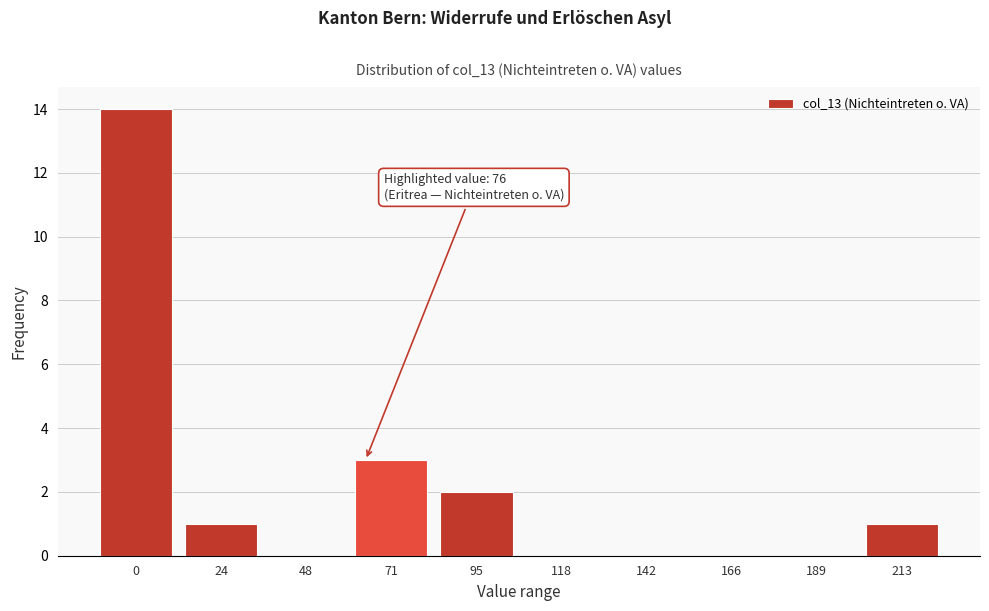

Reading left to right, list all the values displayed in this chart.

0=14	24=1	48=0	71=3	95=2	118=0	142=0	166=0	189=0	213=1